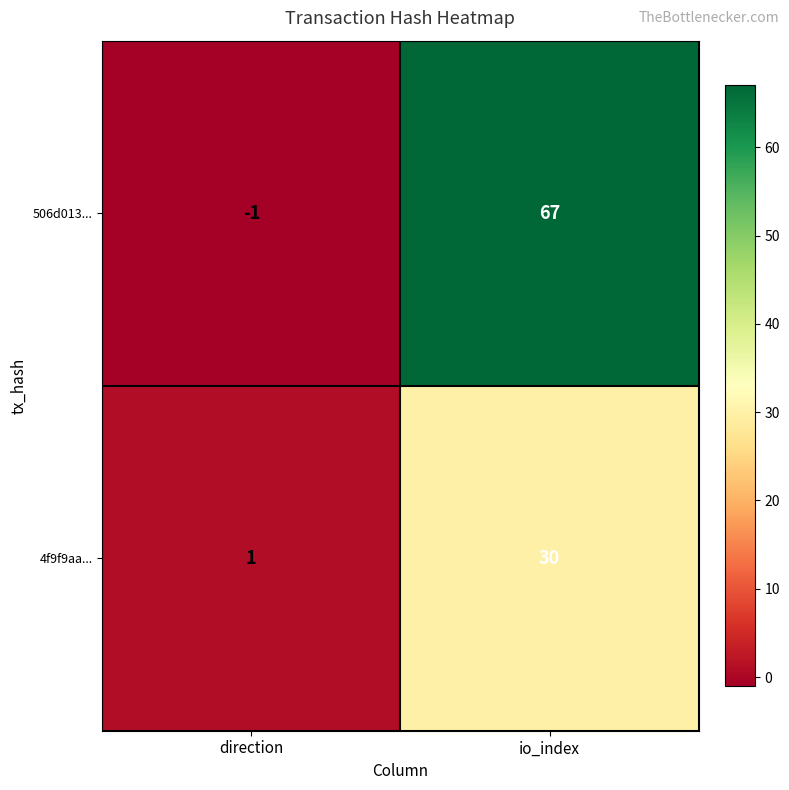

True or false: 506d013... has a value of 67 at io_index.

True